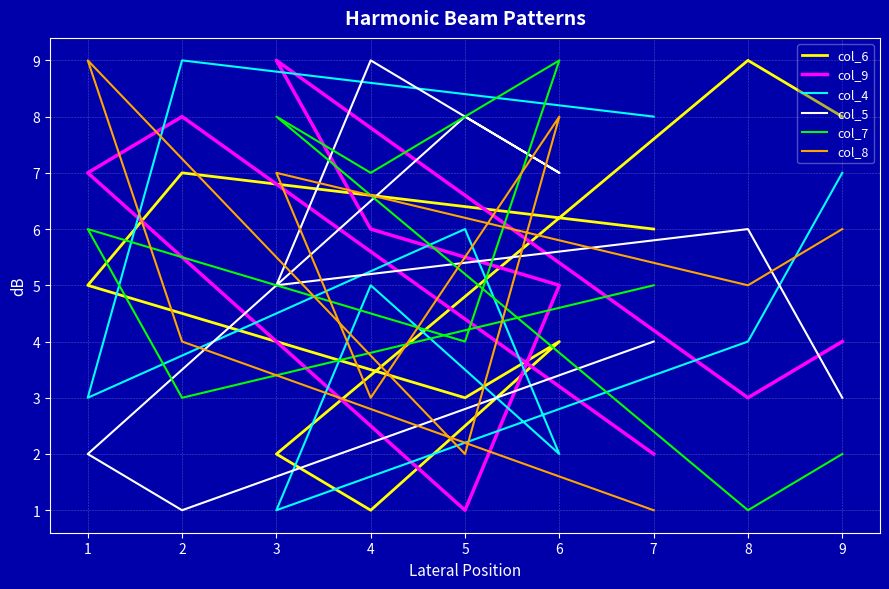

Count the number of data series in this chart.

6